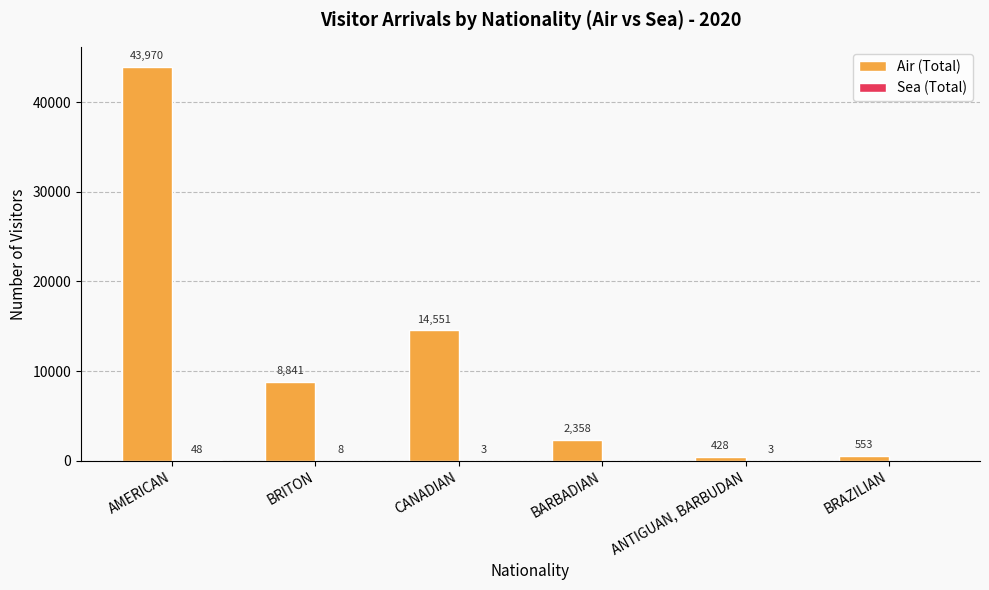

How many distinct data groups are displayed?

2